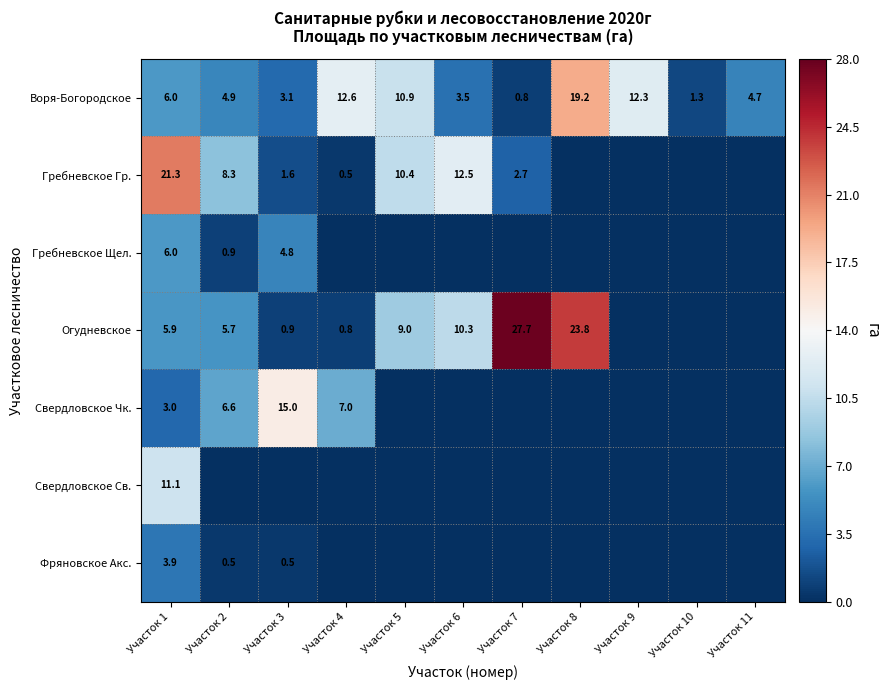

Which label corresponds to the largest value in the chart?

Участок 7